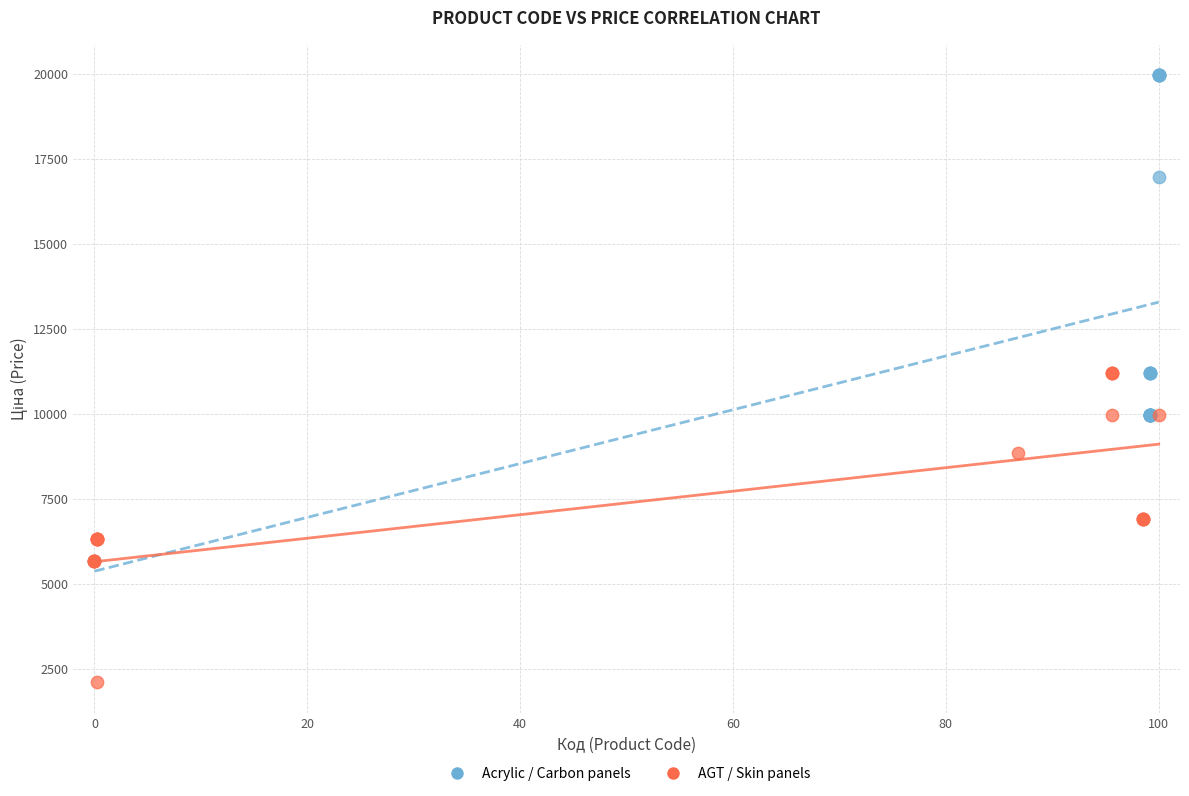

Which series contains the highest Y value?

Acrylic / Carbon panels